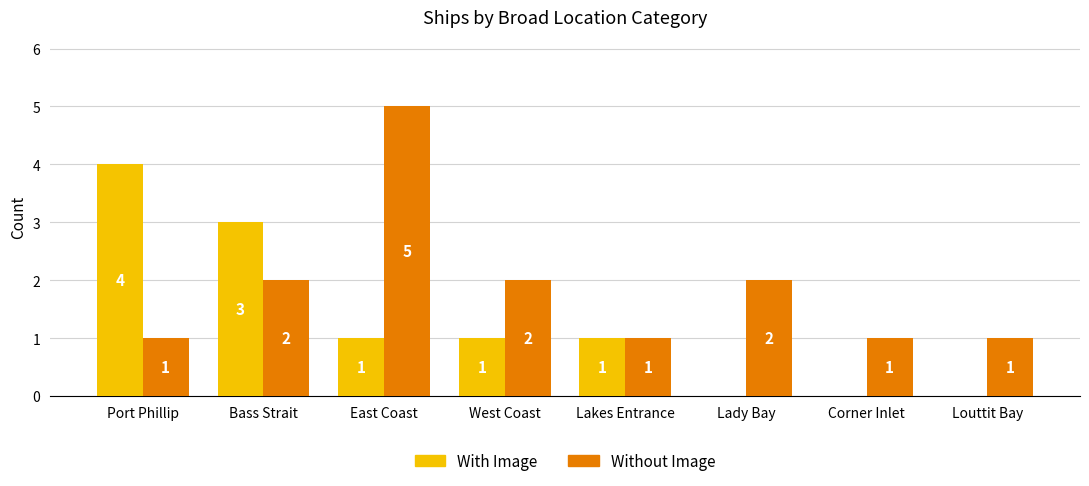

Reading right to left, extract all data points from this chart.

With Image: Louttit Bay=0	Corner Inlet=0	Lady Bay=0	Lakes Entrance=1	West Coast=1	East Coast=1	Bass Strait=3	Port Phillip=4
Without Image: Louttit Bay=1	Corner Inlet=1	Lady Bay=2	Lakes Entrance=1	West Coast=2	East Coast=5	Bass Strait=2	Port Phillip=1